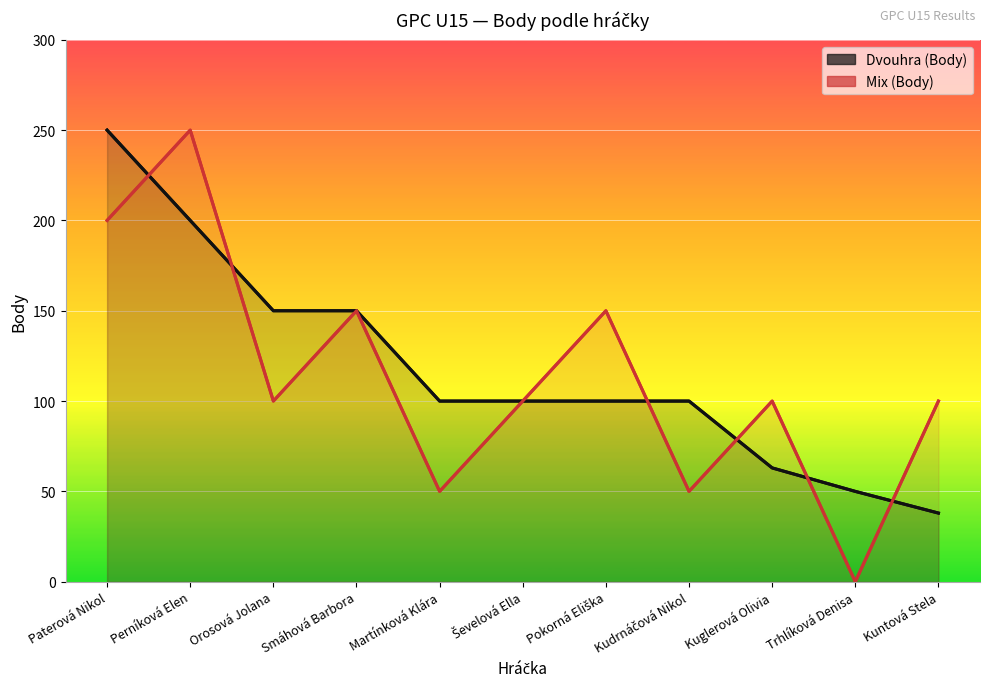

True or false: Mix (Body) and Dvouhra (Body) cross at least once.

True